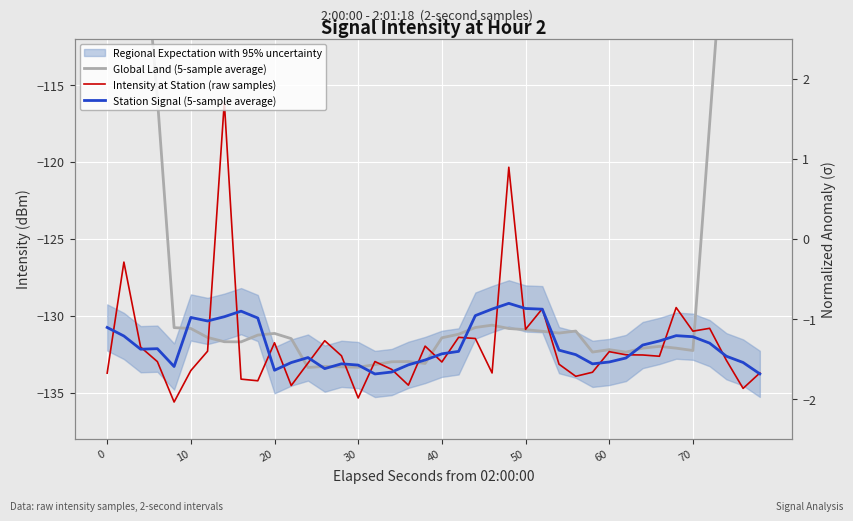

How many data points in Station Signal (5-sample average) are less than -132?

23